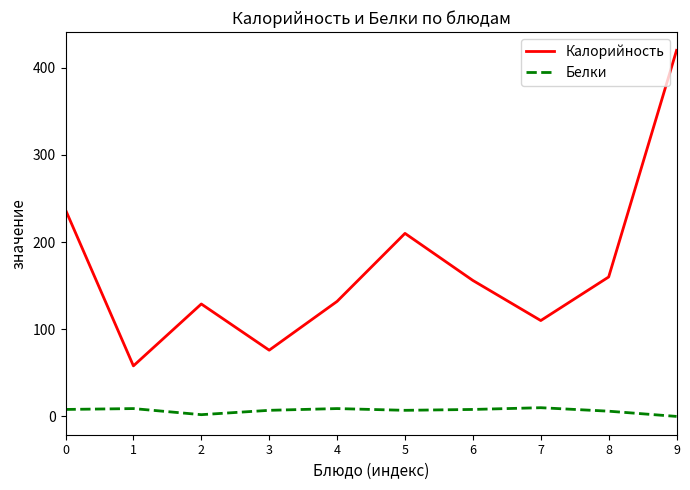

What is the sum of all Калорийность values?

1688